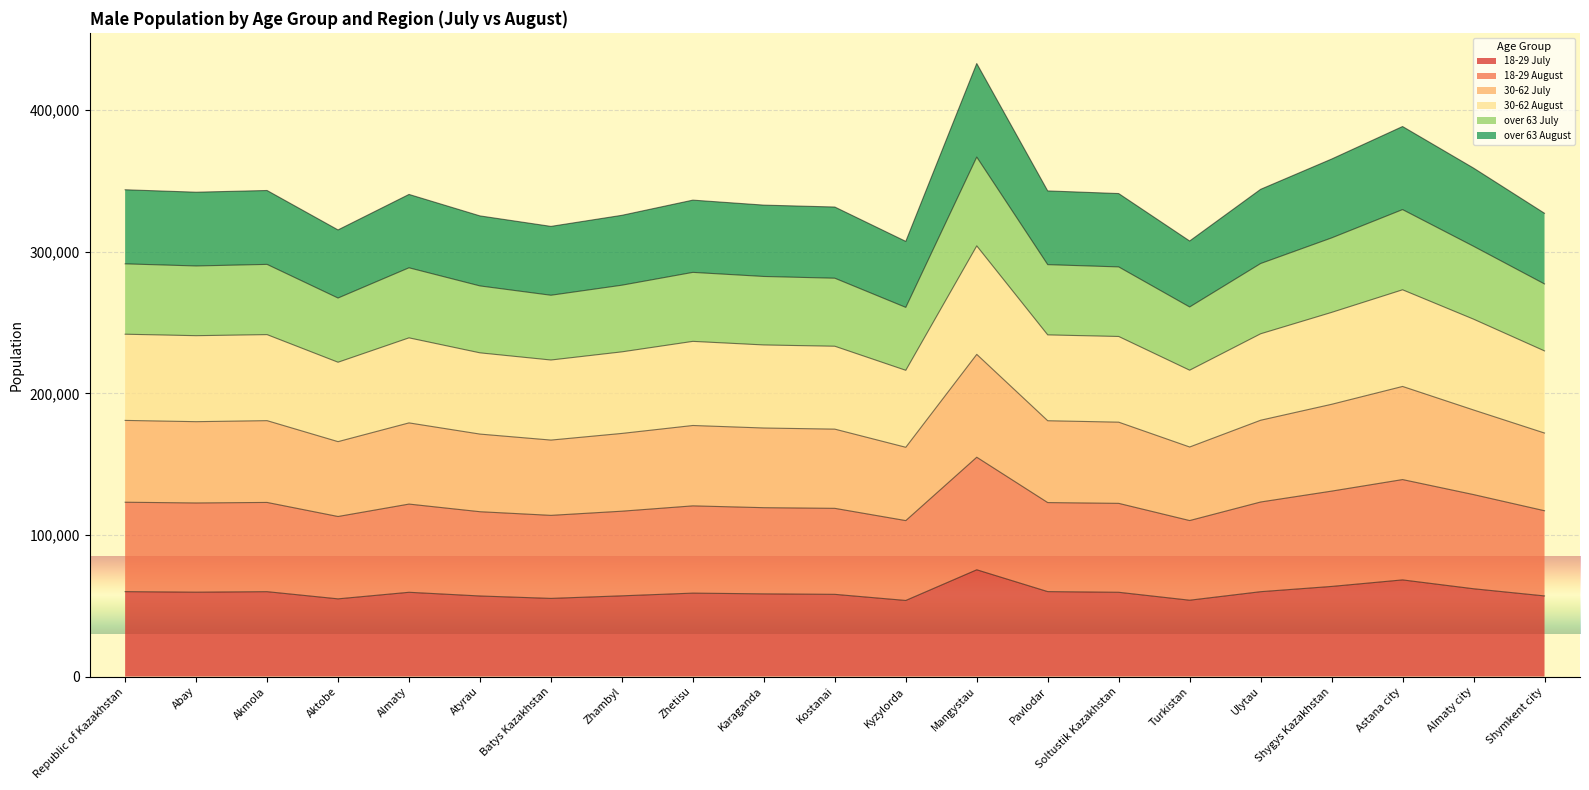

What is the total value across all series at Pavlodar?

342955